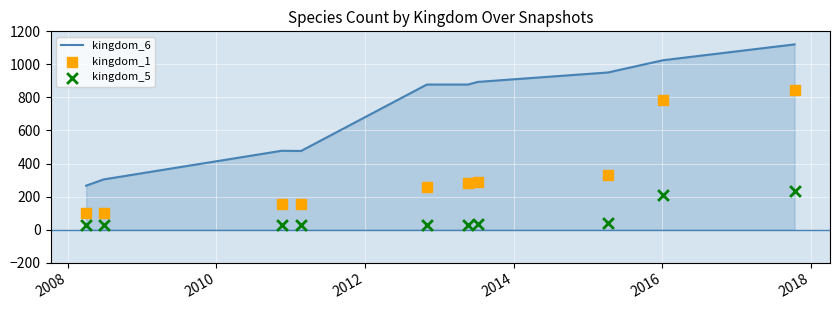

Which series contains the highest Y value?

kingdom_6